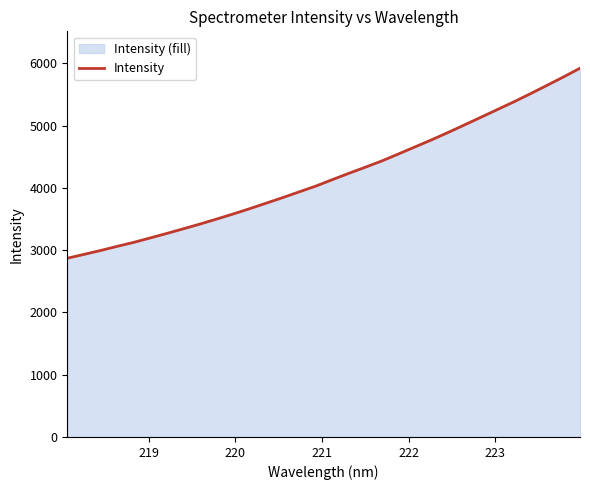

What is the value of the 9th point from the left?

3418.9